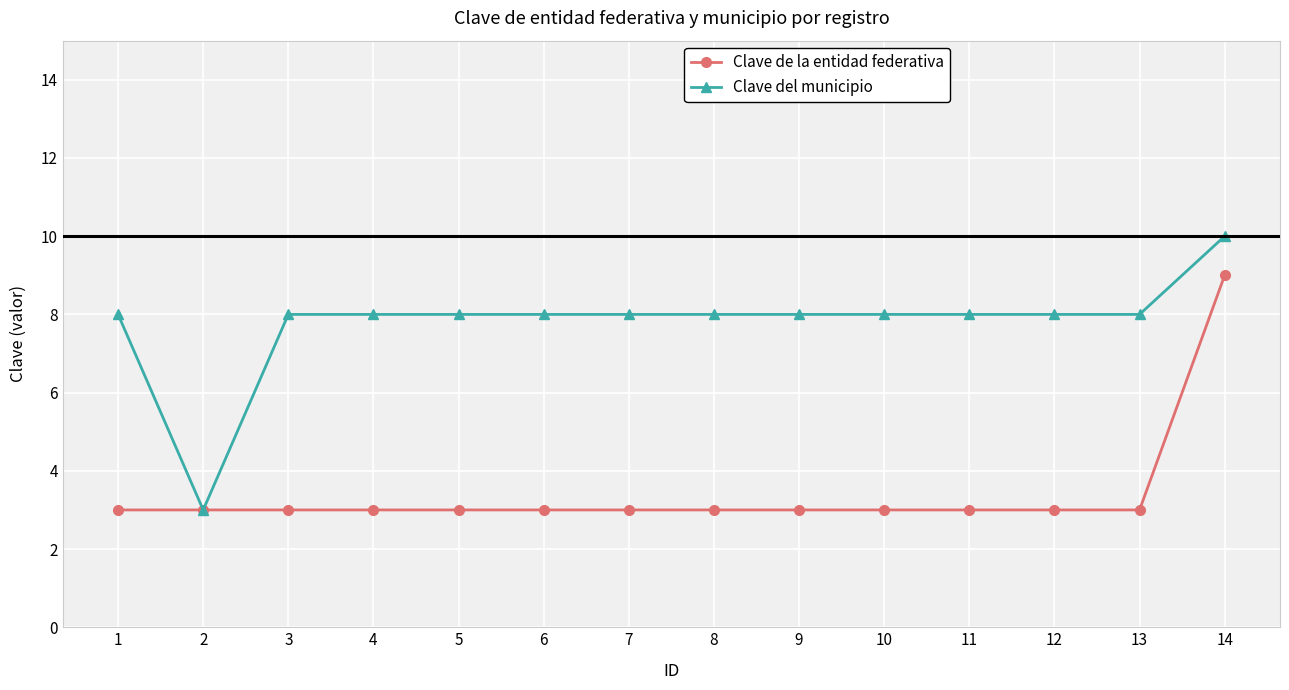

At which category is the sum across all series the highest?

14